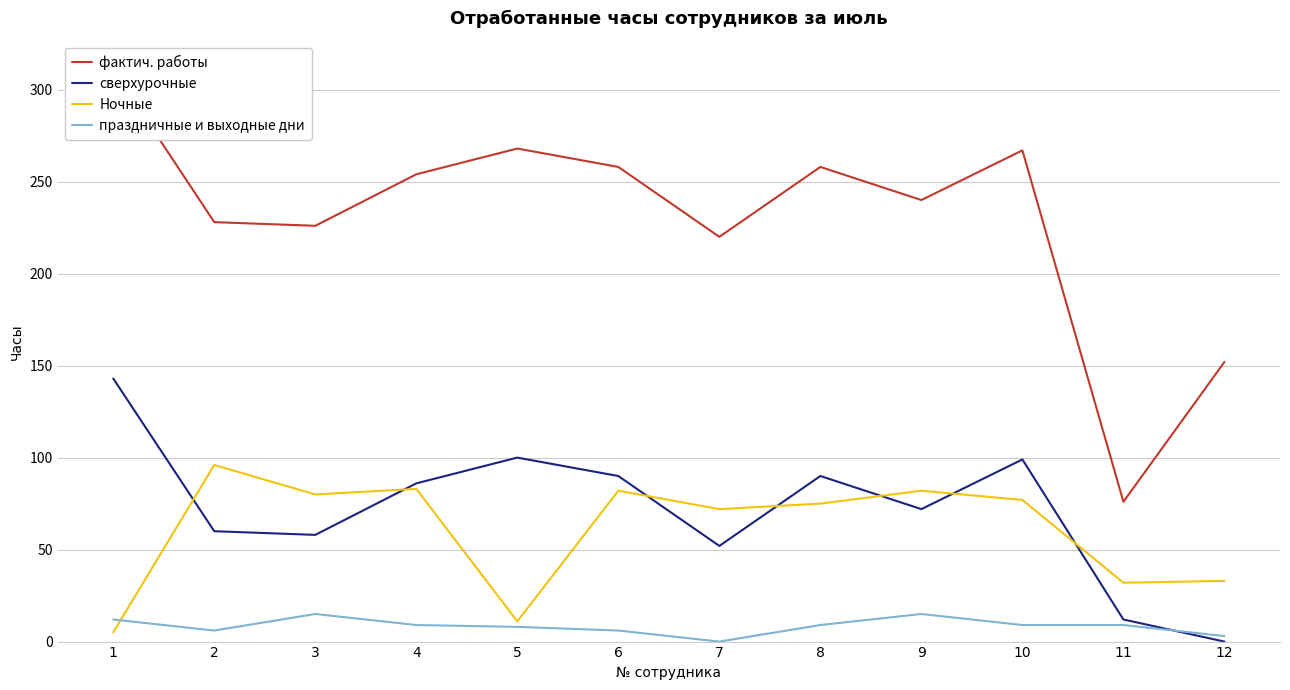

At how many categories does at least one series exceed 275?

1